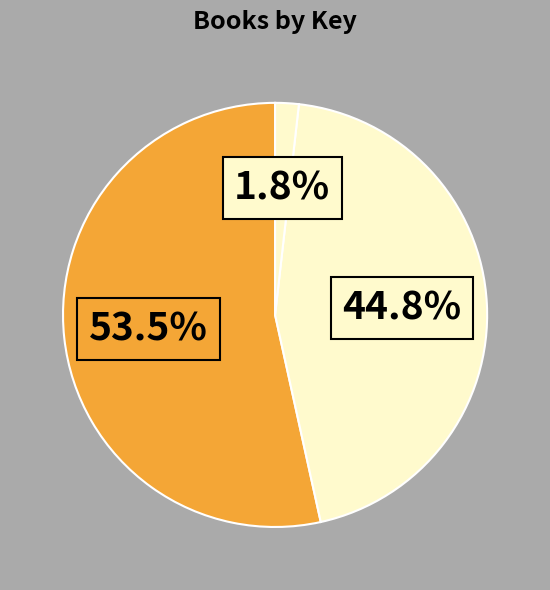

Rank the categories by value from lowest to highest.

Greatest Skating Race, Fly Away, Paper Hearts